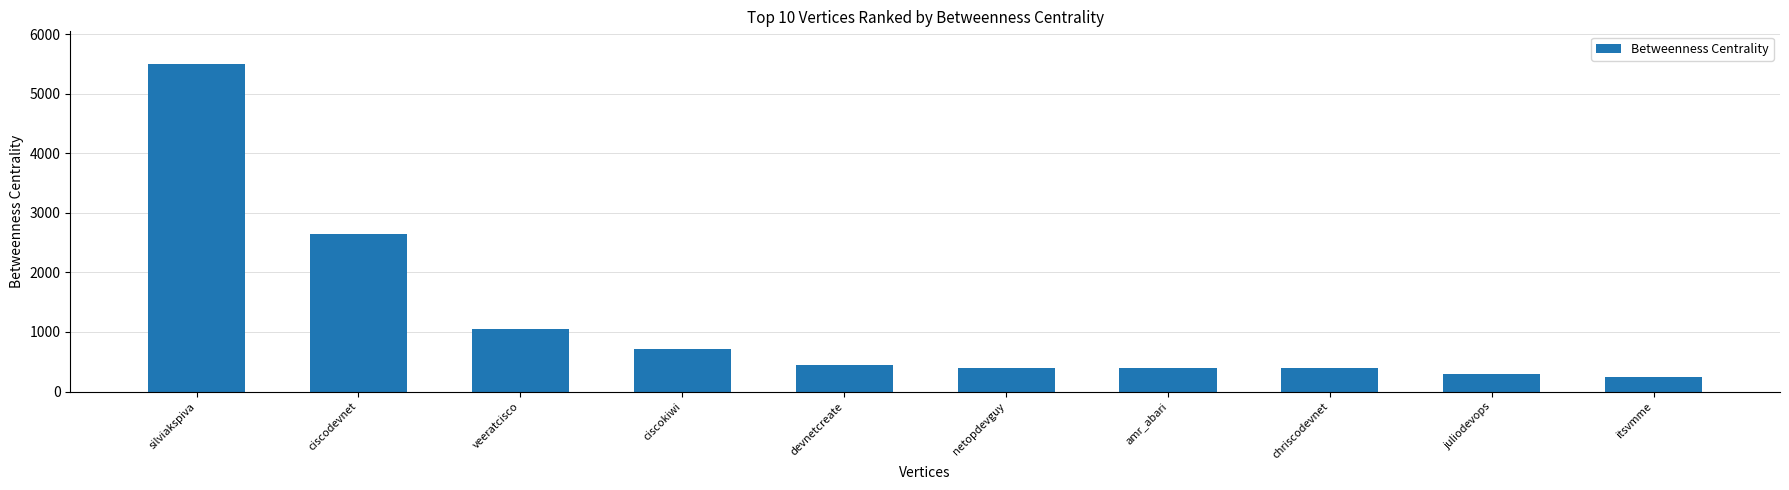

What is the label of the 7th bar from the right?

ciscokiwi